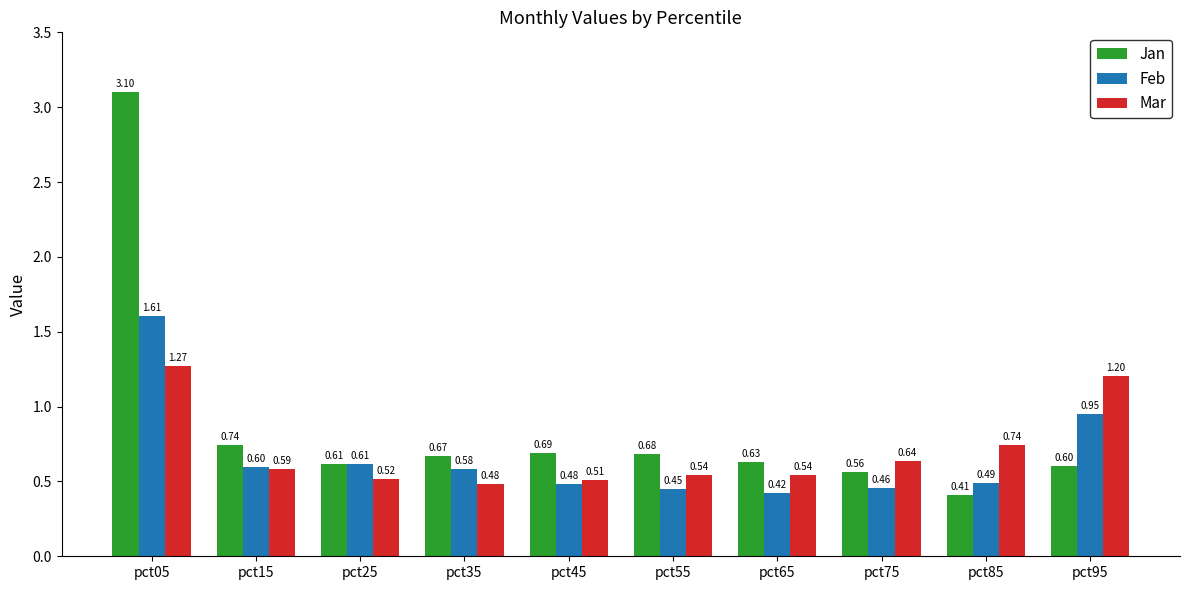

The Mar series shows 0.9 at pct65. True or false?

False